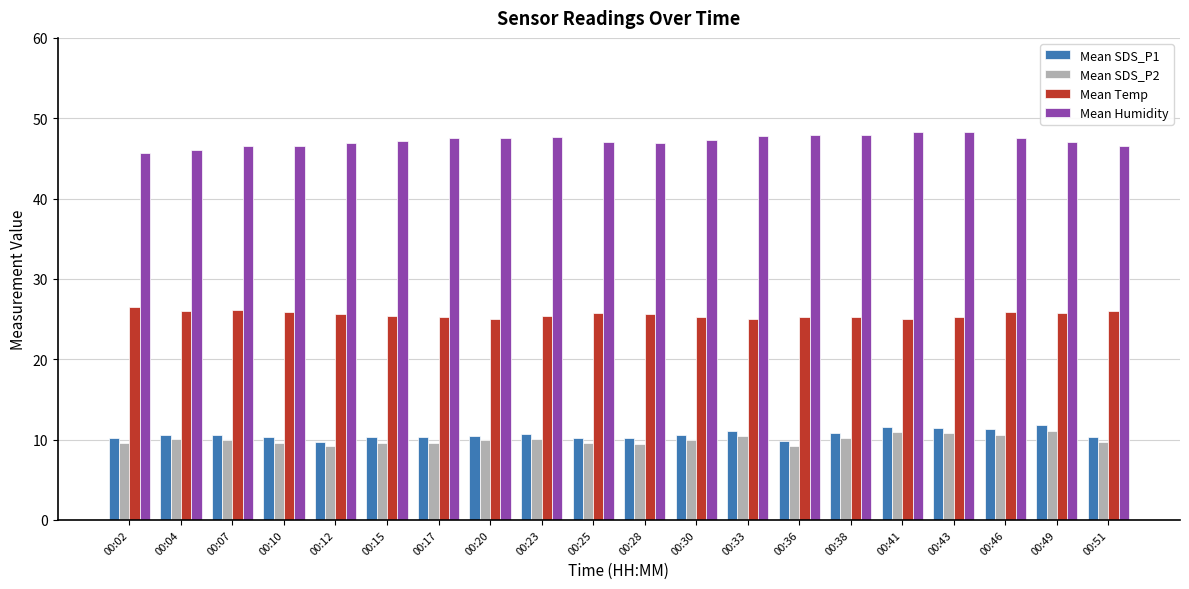

Rank the series by their maximum value, from lowest to highest.

Mean SDS_P2, Mean SDS_P1, Mean Temp, Mean Humidity